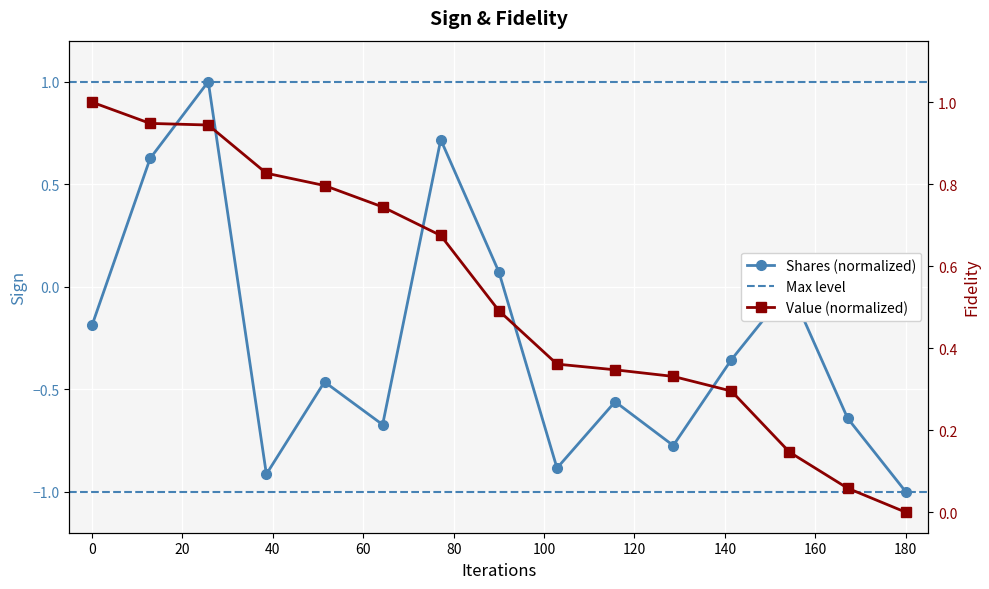

True or false: value and shares intersect in this chart.

True